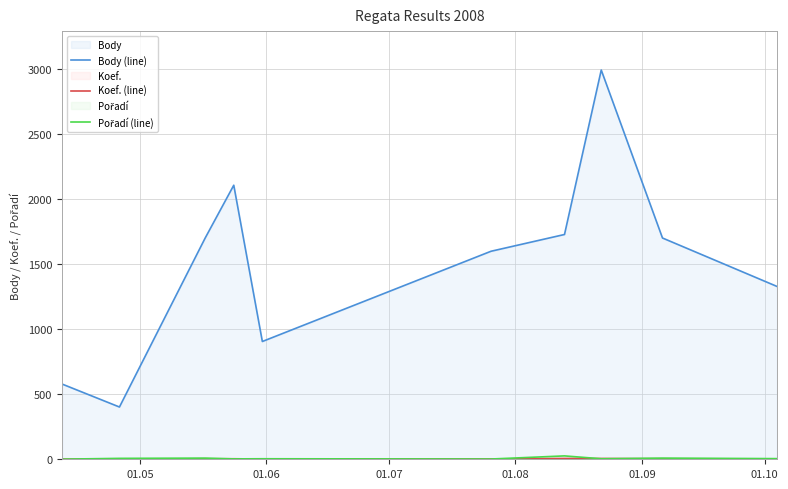

Which series has the largest total across all categories?

Body (line)